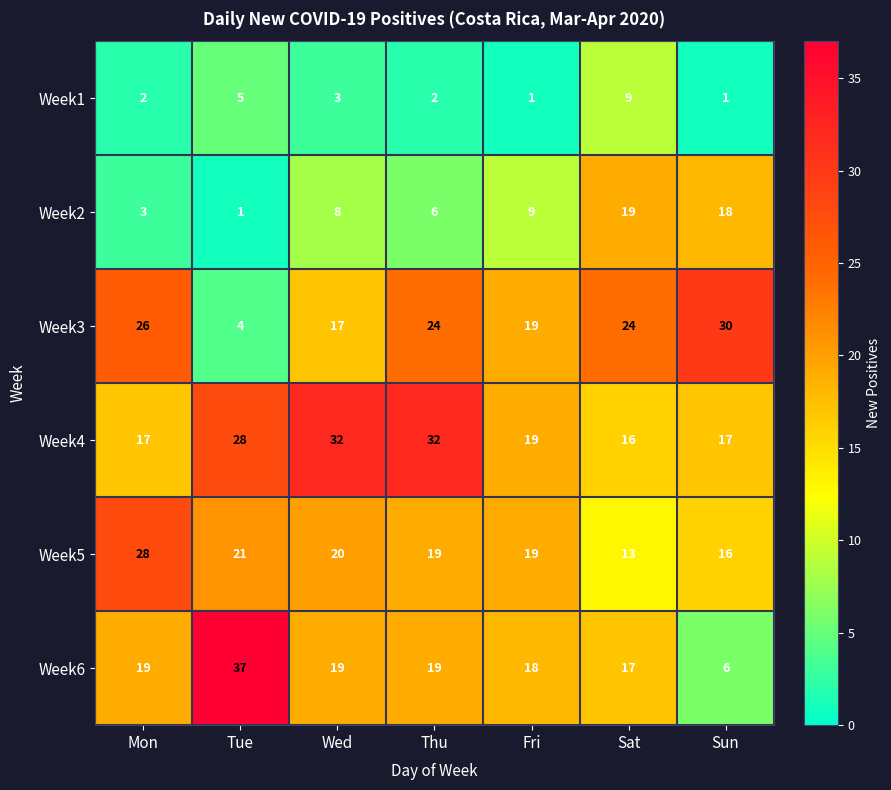

At which label does Week2 reach its minimum?

Tue